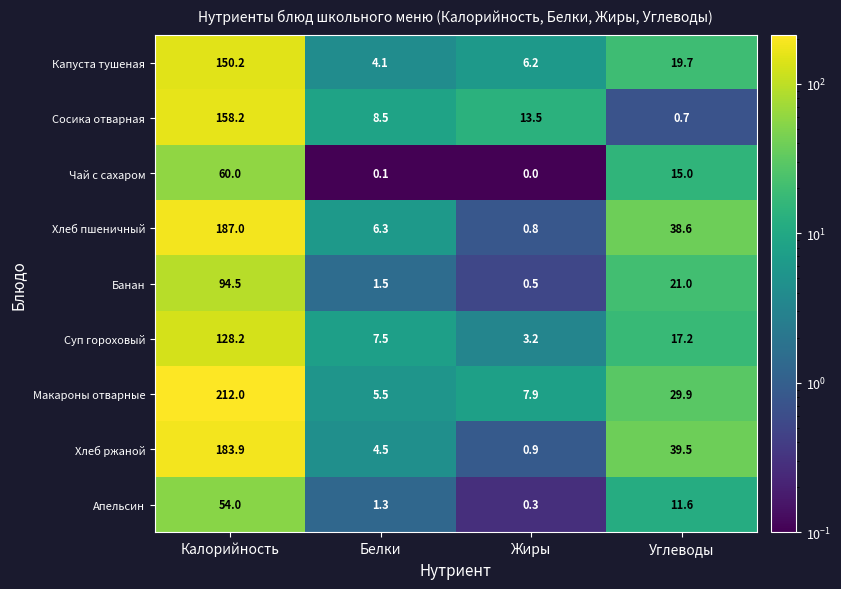

What is the total value across all series at Жиры?

33.3